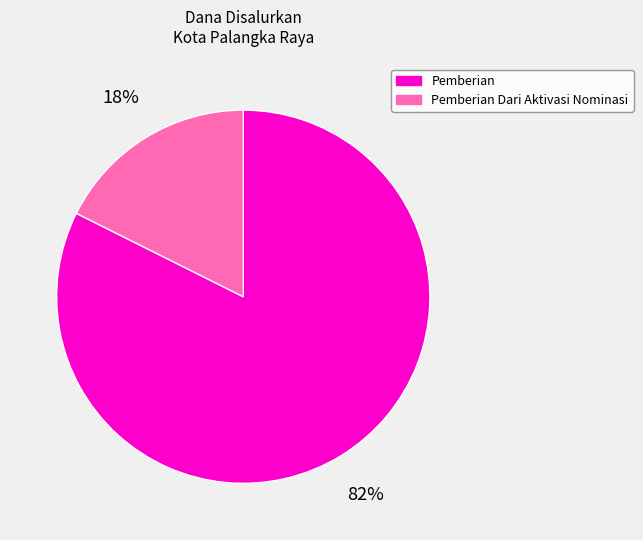

Combined, do Pemberian and Pemberian Dari Aktivasi Nominasi account for over 50%?

Yes